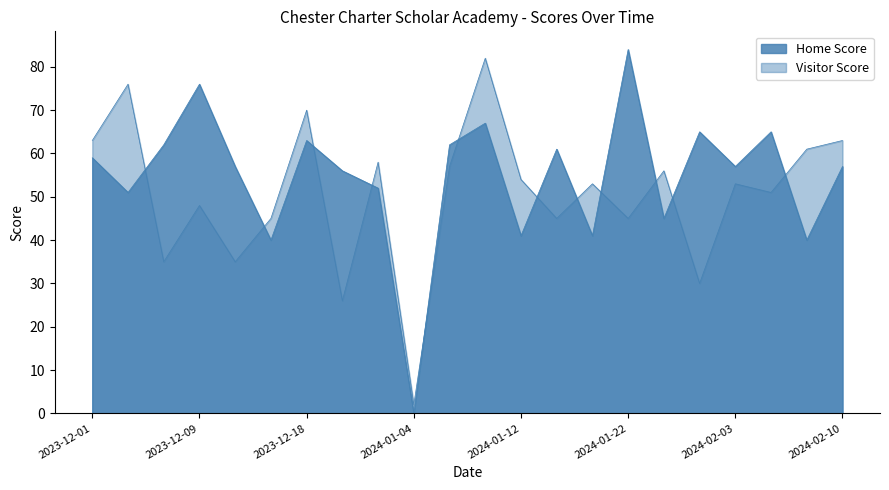

What is the spread (max minus min) of values at 2023-12-28?

6